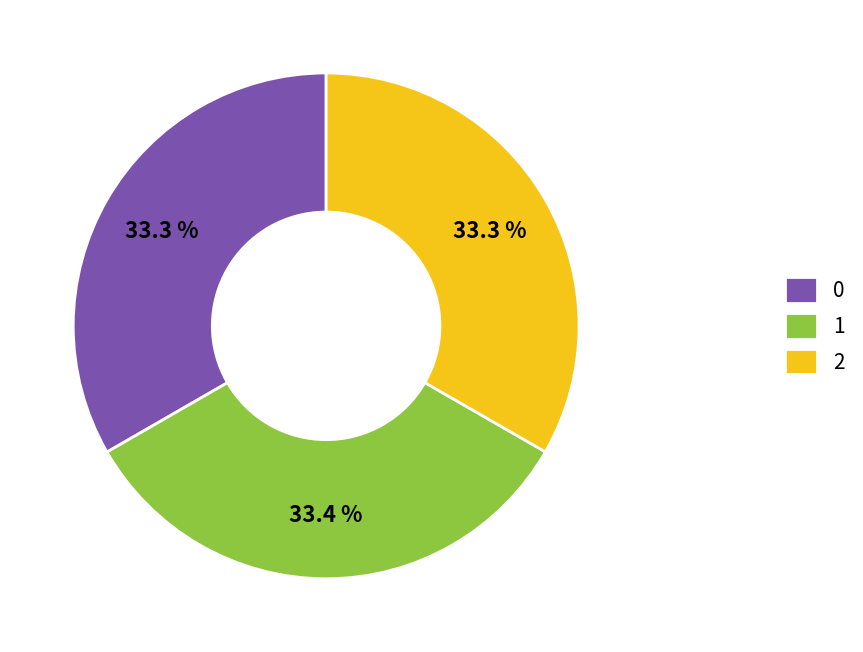

Do 1 and 0 together represent more than half of the pie?

Yes